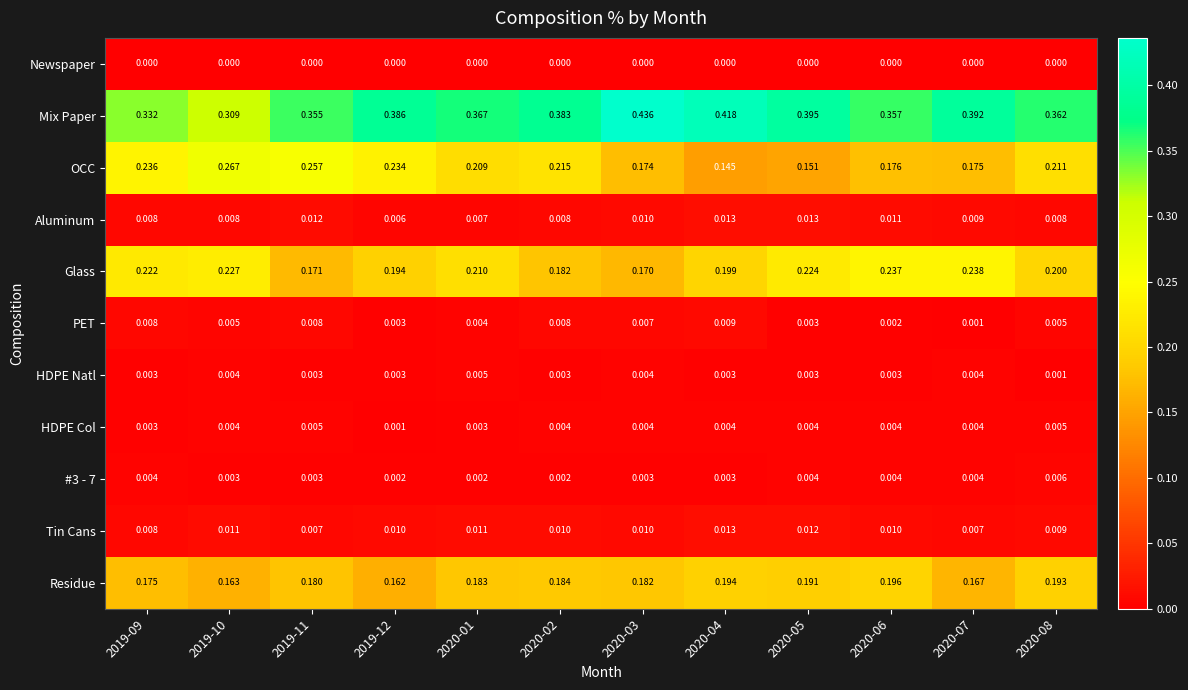

Is the value of PET at 2020-02 greater than the value of #3 - 7 at 2020-04?

Yes